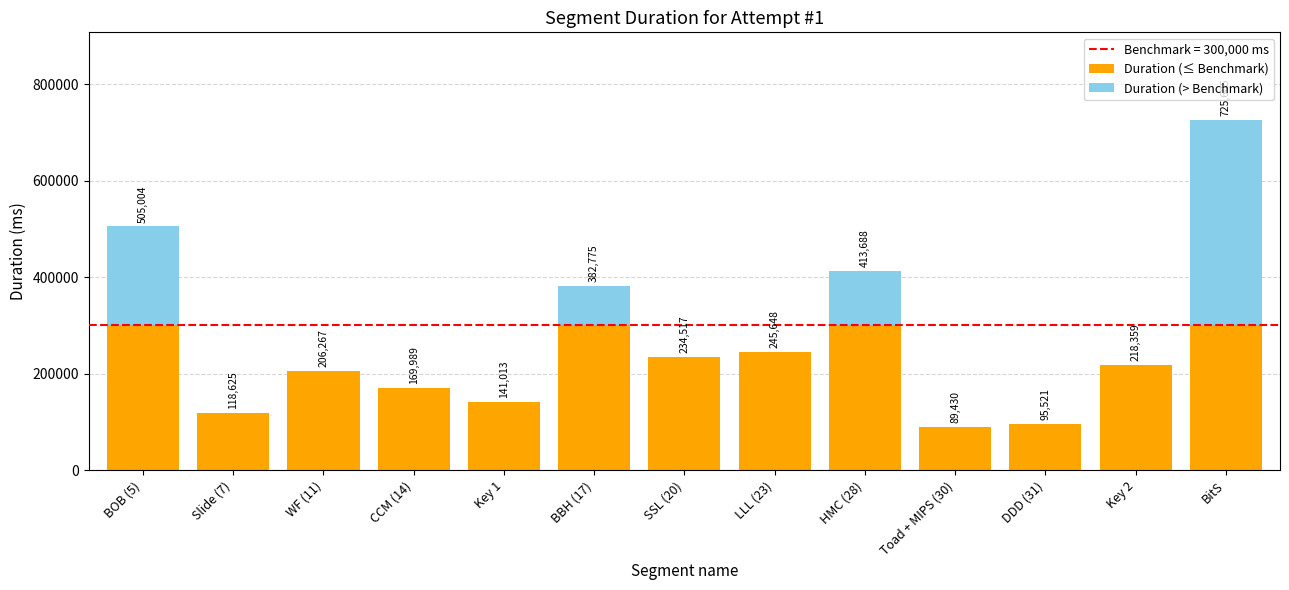

What is the average value of the Duration (≤ Benchmark) series?

209182